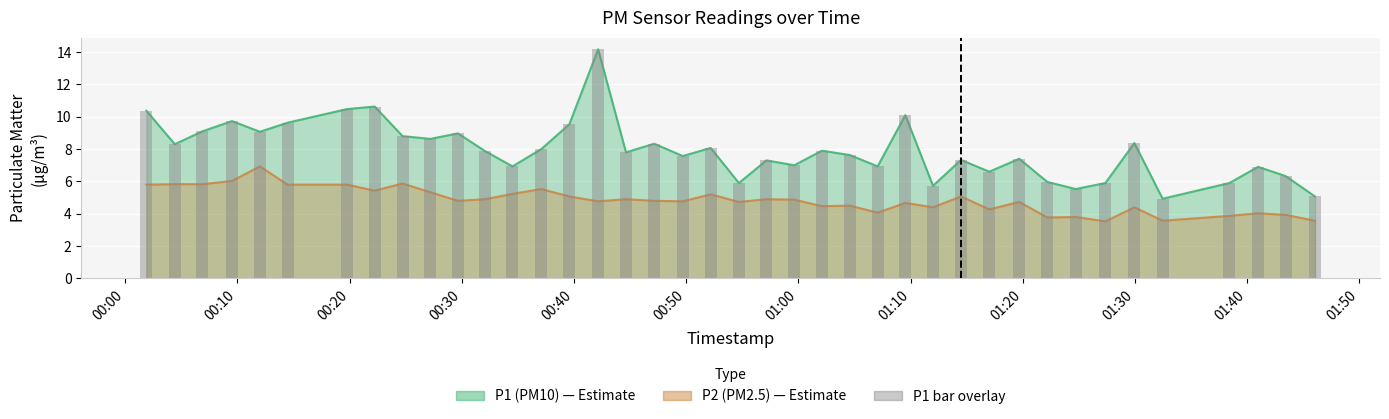

What is the value of the 10th bar from the left?

8.6